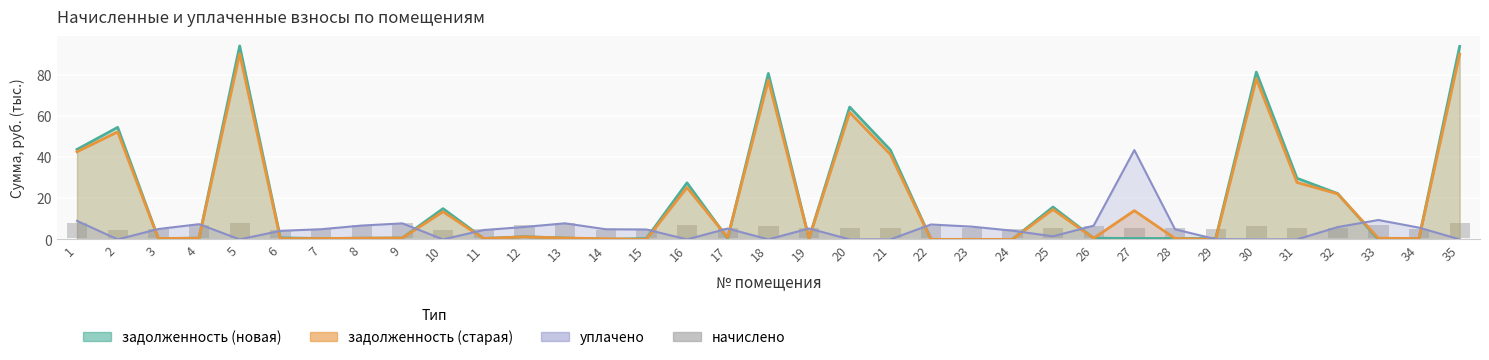

What is the change in value from 15 to 28?

+0.5